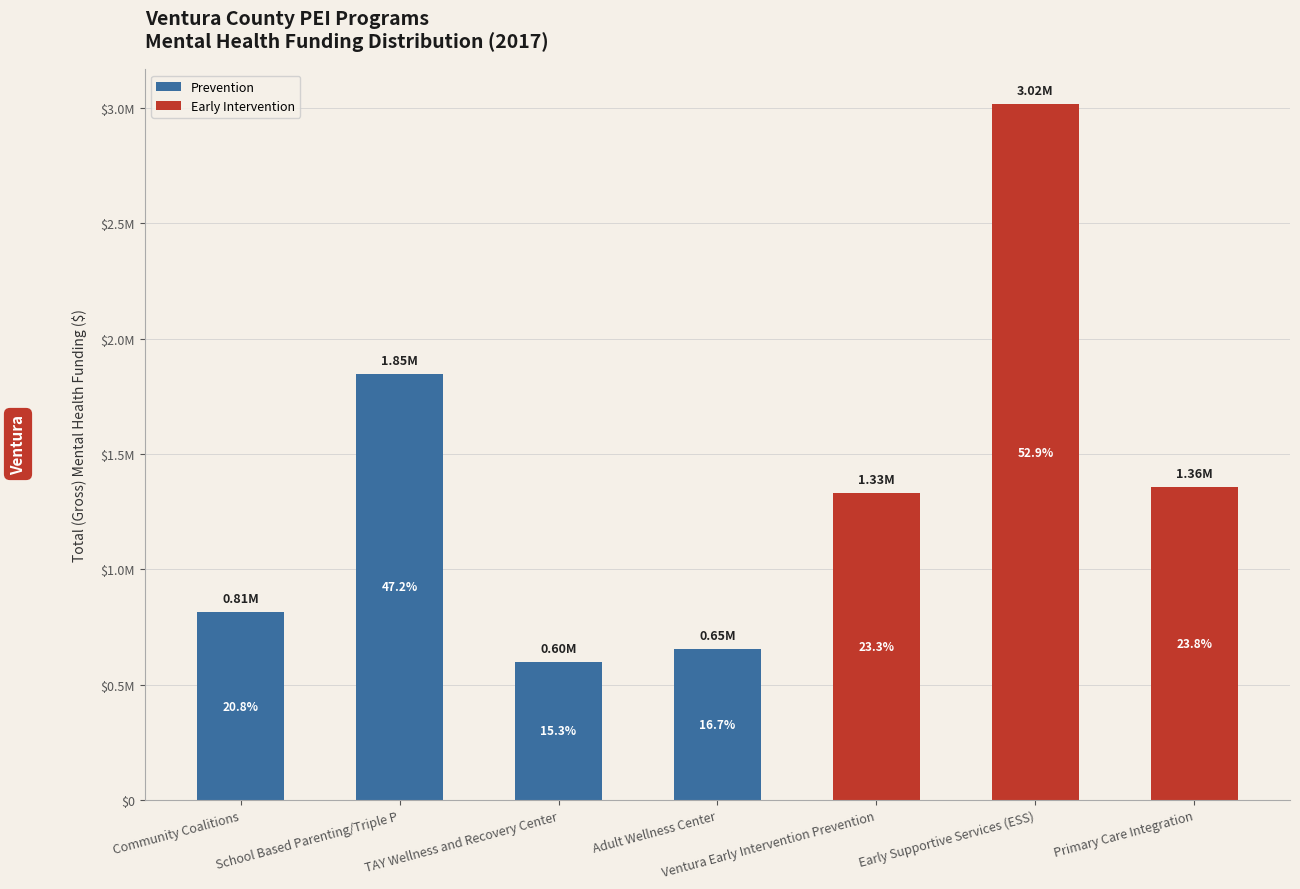

Are the bars grouped side by side (vs. stacked)?

No